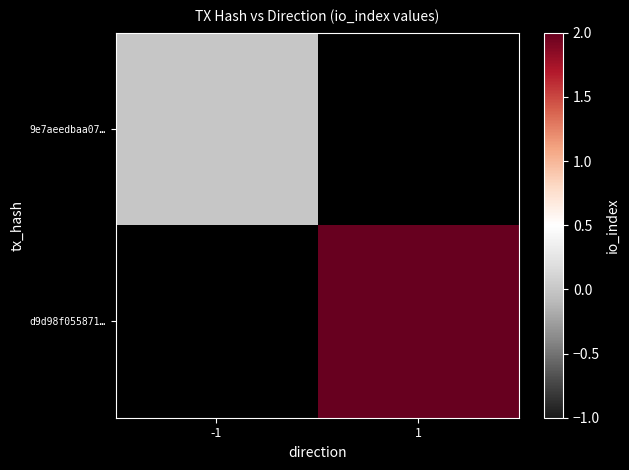

List the series in order of their overall mean, lowest first.

9e7aeedbaa07…, d9d98f055871…